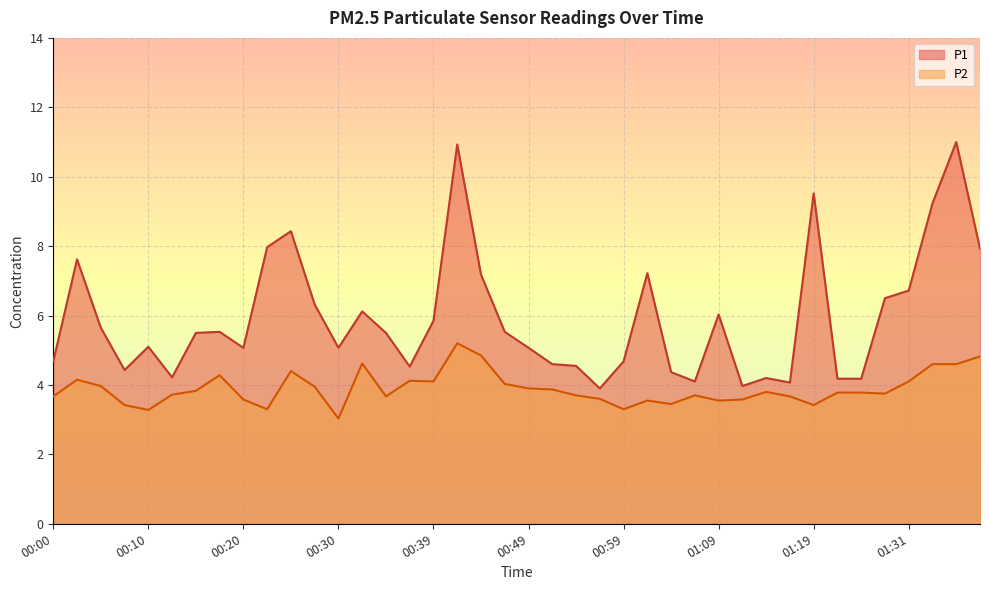

Is it true that P2 equals 3.7 at 01:16?

True